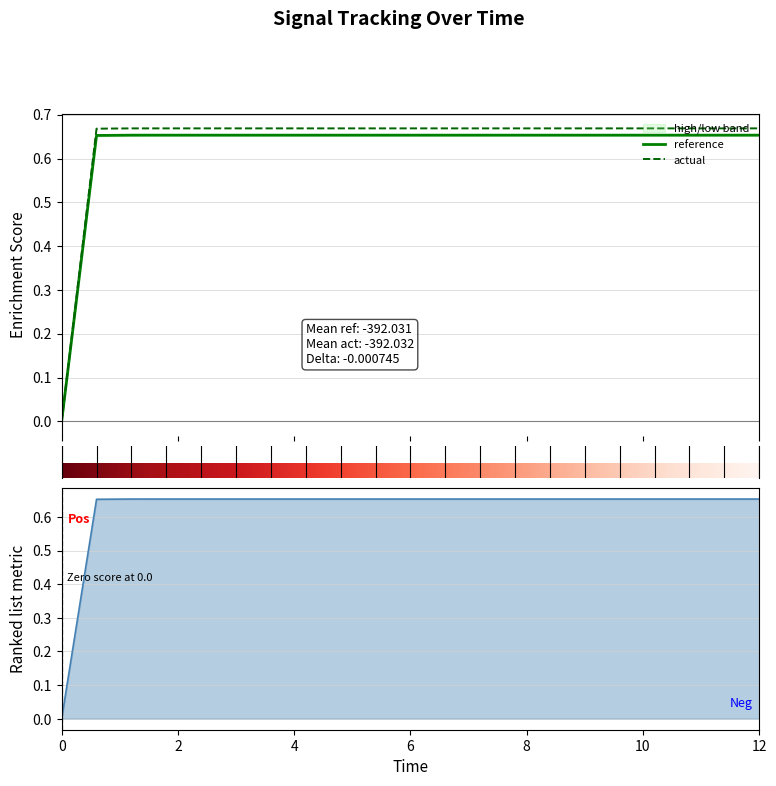

How many values in high are above zero?

20